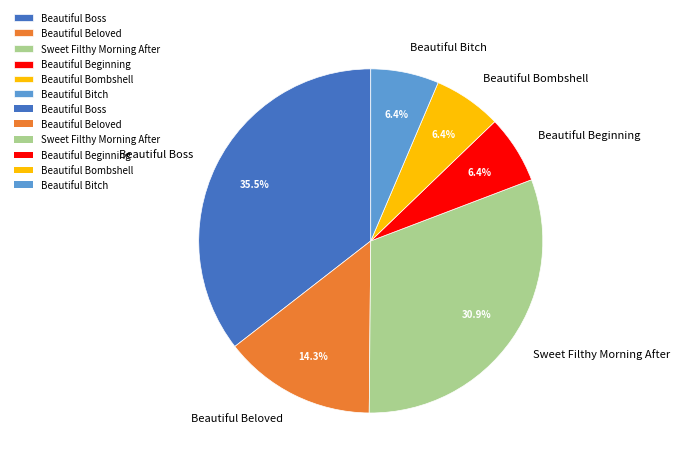

True or false: Beautiful Beloved accounts for 1% of the total.

False